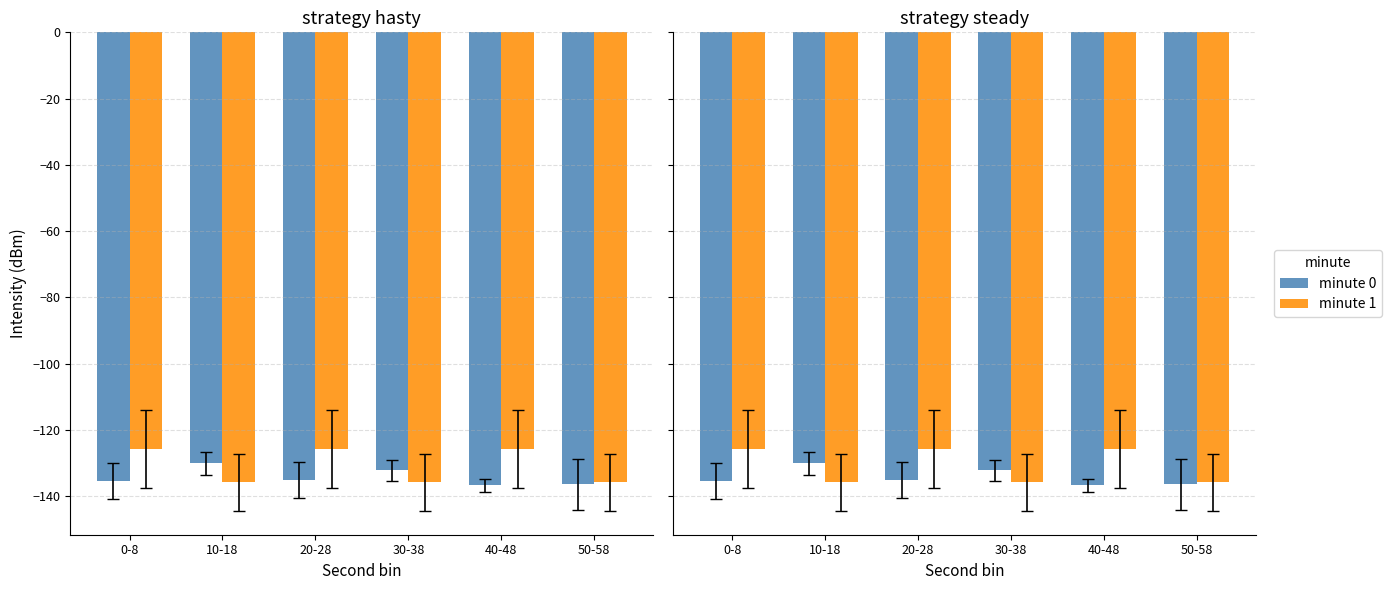

What are all the series names shown in the legend?

minute 0, minute 1